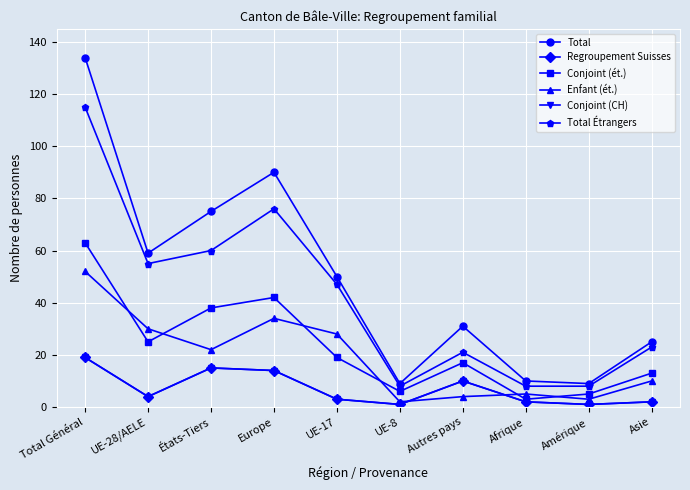

Is this an area chart (filled region under the line)?

No